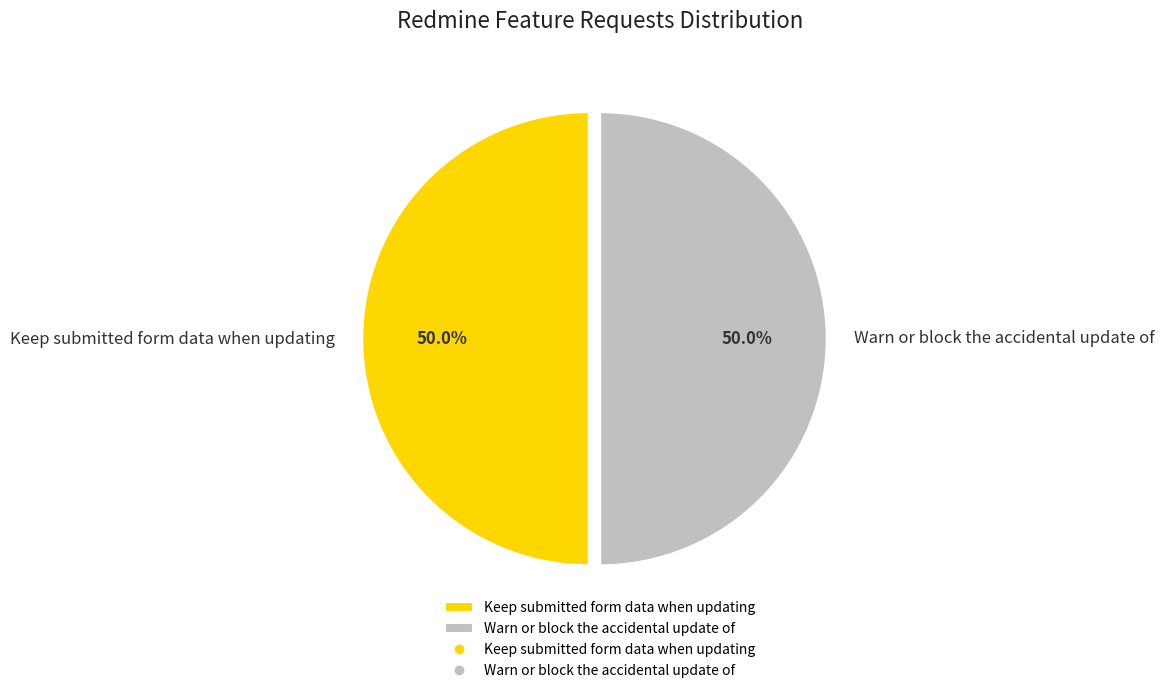

How much of the chart is everything except Warn or block the accidental update of?

50.0%